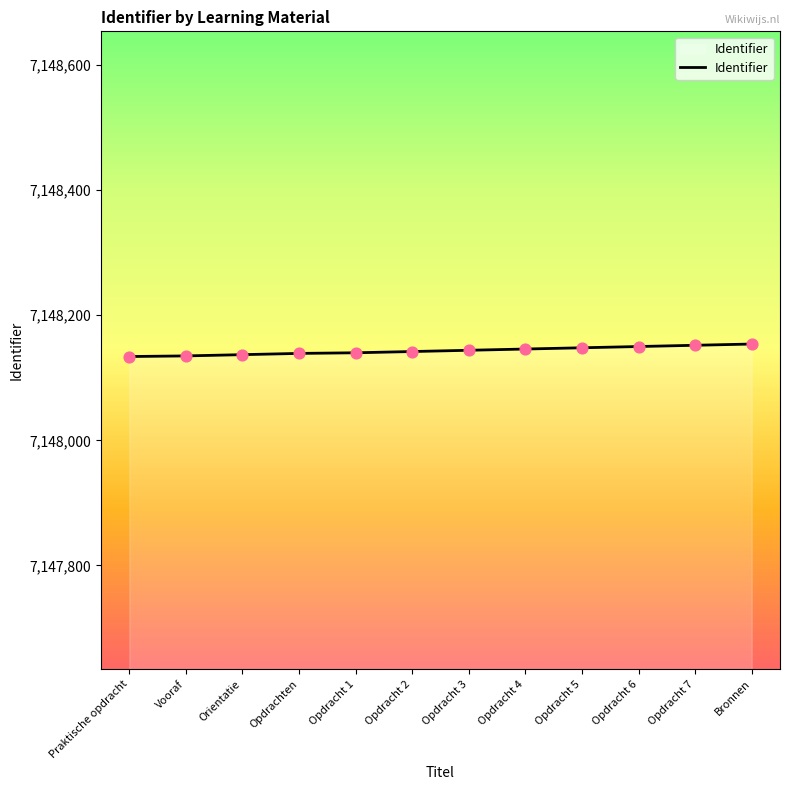

What is the ratio of the value at Opdracht 6 to the value at Orientatie?

1.0